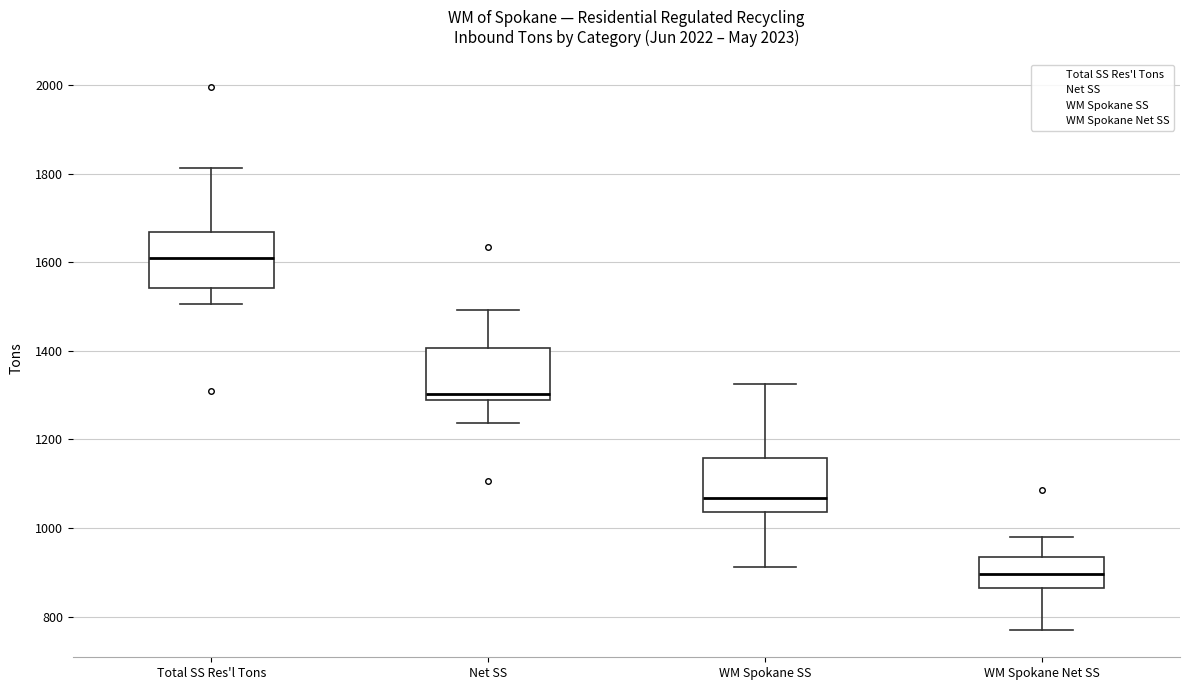

Reading left to right, transcribe this box plot: for each box, give where its median line is, the range the box spans, and where its two whiskers end, as read against the y-axis. The values are not printed on the chart, so give them approximately, as read against the axis.

Total SS Res'l Tons: median 1620, box 1540 to 1660, whiskers 1500 to 1820
Net SS: median 1300, box 1280 to 1400, whiskers 1240 to 1500
WM Spokane SS: median 1060, box 1040 to 1160, whiskers 920 to 1320
WM Spokane Net SS: median 900, box 860 to 940, whiskers 760 to 980